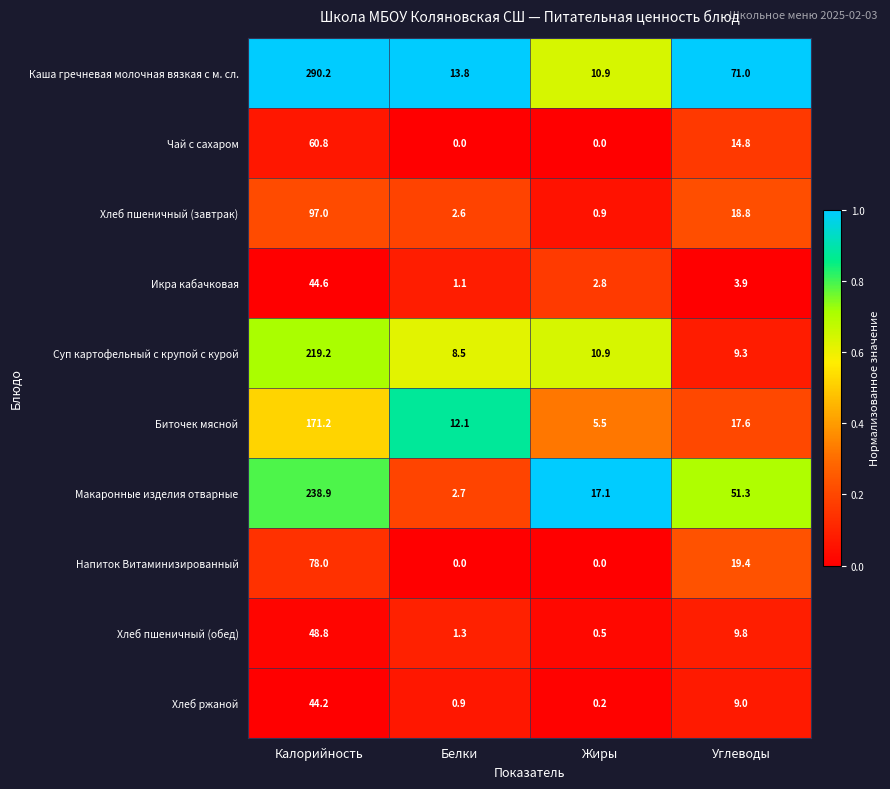

What is the minimum value for Каша гречневая молочная вязкая с м. сл.?

10.9